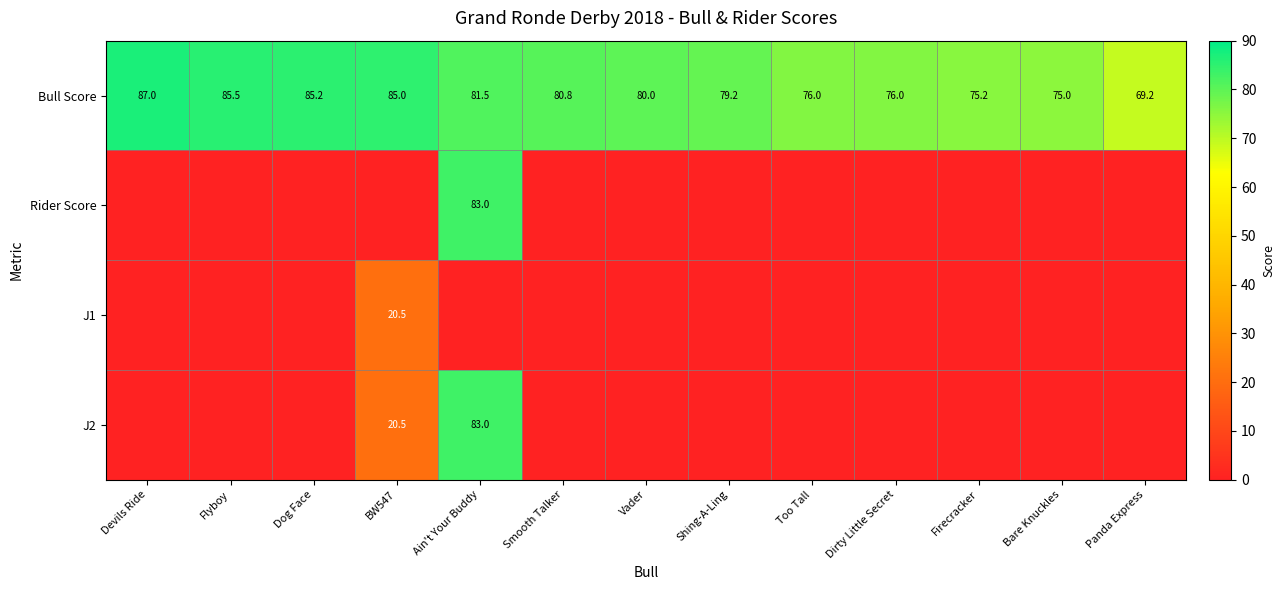

What is the difference between the maximum and minimum values in the Bull Score series?

17.8